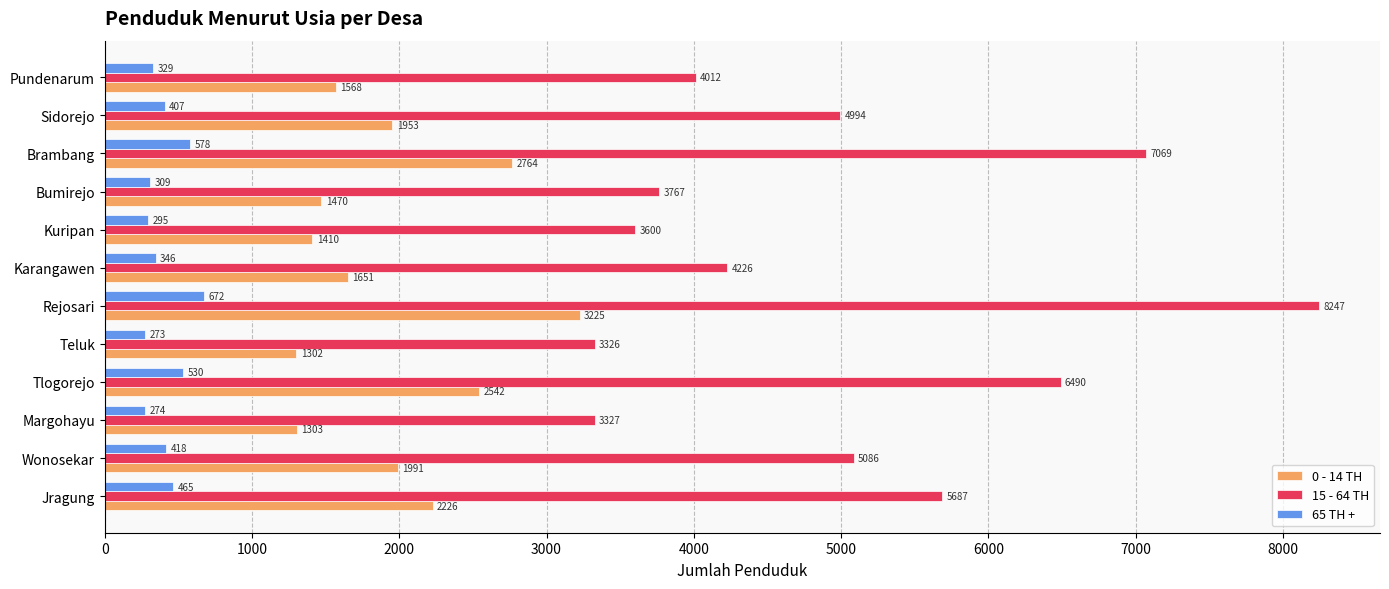

How many distinct data groups are displayed?

3